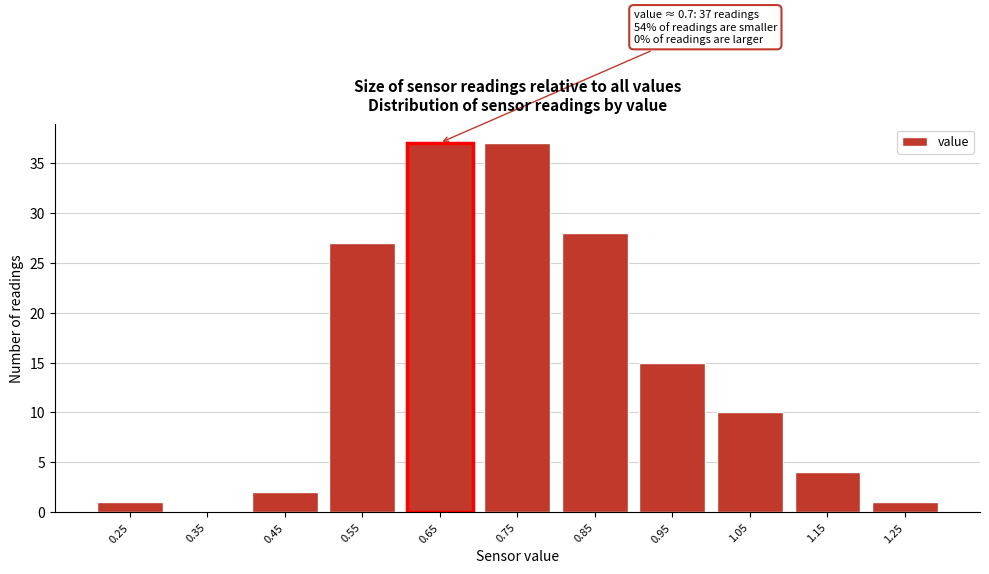

Reading left to right, list all the values displayed in this chart.

0.25=1	0.35=0	0.45=2	0.55=27	0.65=37	0.75=37	0.85=28	0.95=15	1.05=10	1.15=4	1.25=1